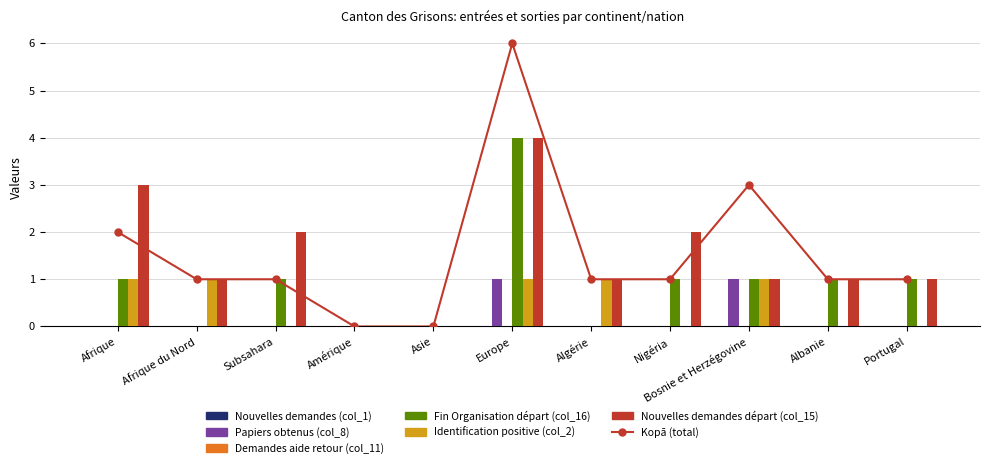

Which series has the largest range (max minus min)?

Fin Organisation départ (col_16)